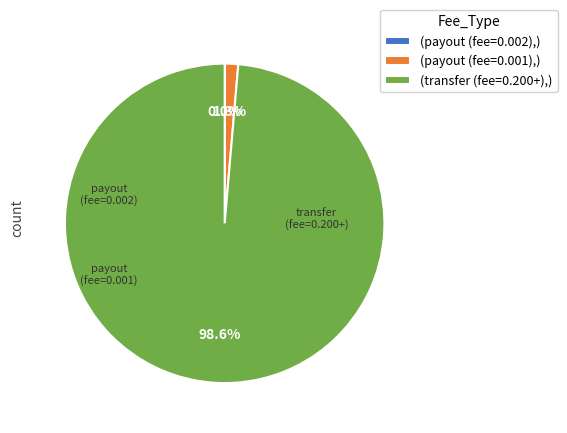

Is there any slice that represents more than half of the pie?

Yes